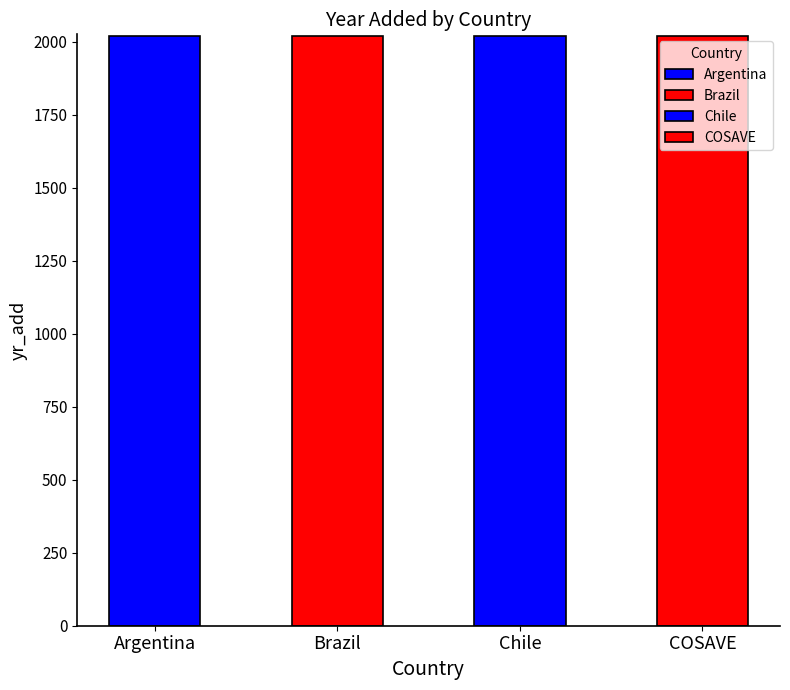

Which category has the lowest value across all series?

Brazil